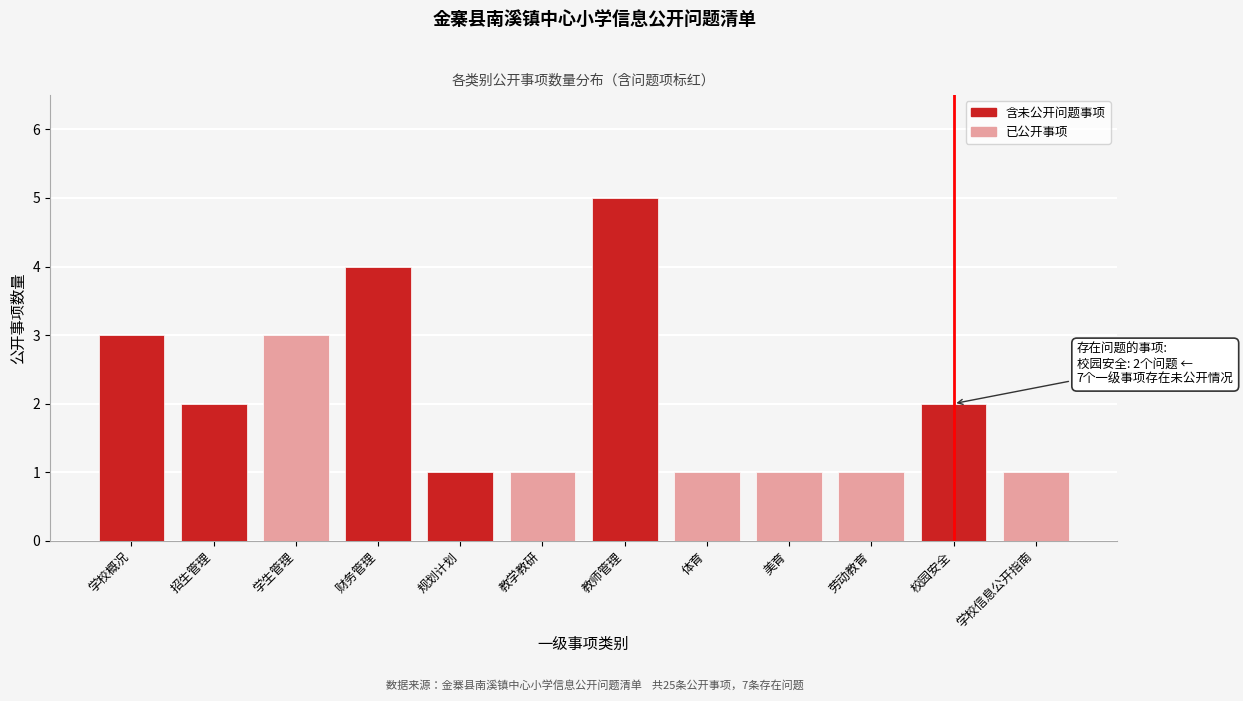

Reading left to right, what are all the values shown in this chart?

3	2	3	4	1	1	5	1	1	1	2	1